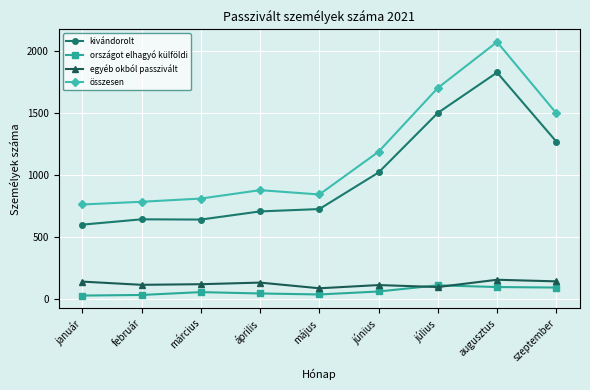

What is the difference between the second highest and second lowest values in the egyéb okból passzivált series?

46